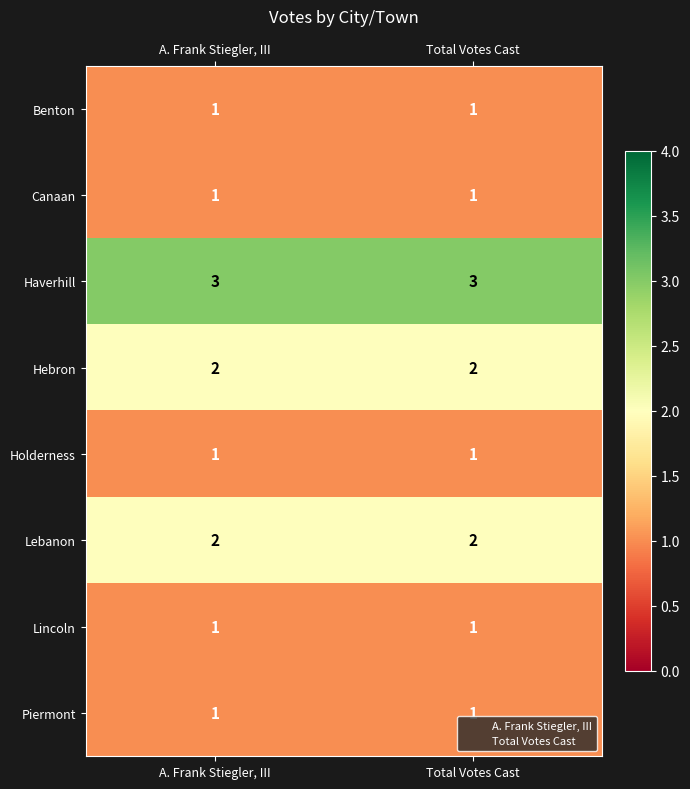

The Canaan series shows 0 at A. Frank Stiegler, III. True or false?

False